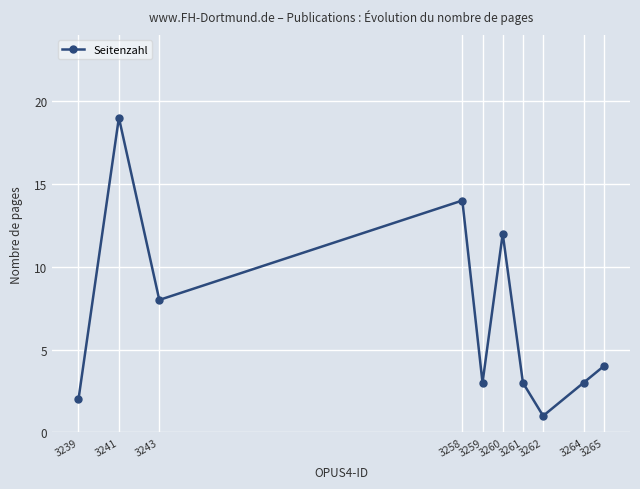

What is the difference between the values at 3241 and 3239?

17